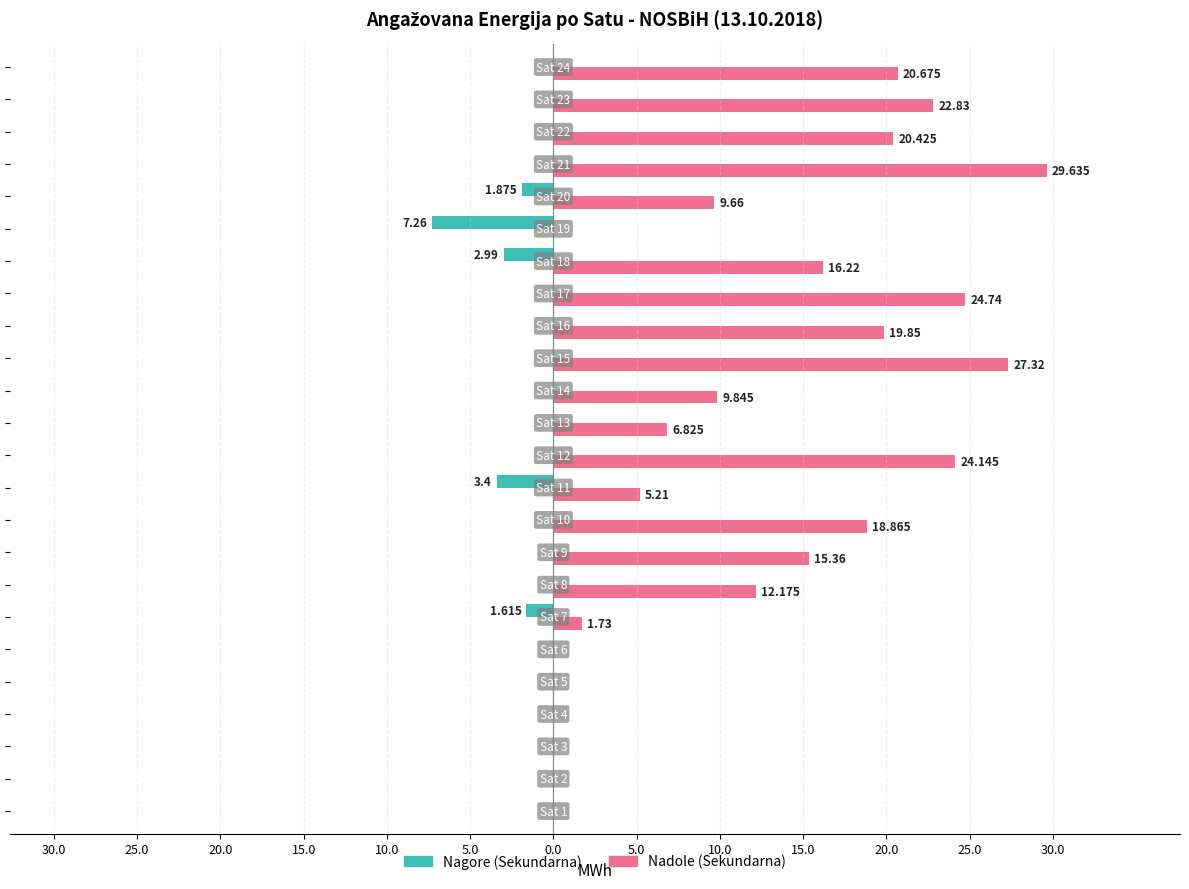

What are all the series names shown in the legend?

Nagore (Sekundarna), Nadole (Sekundarna)